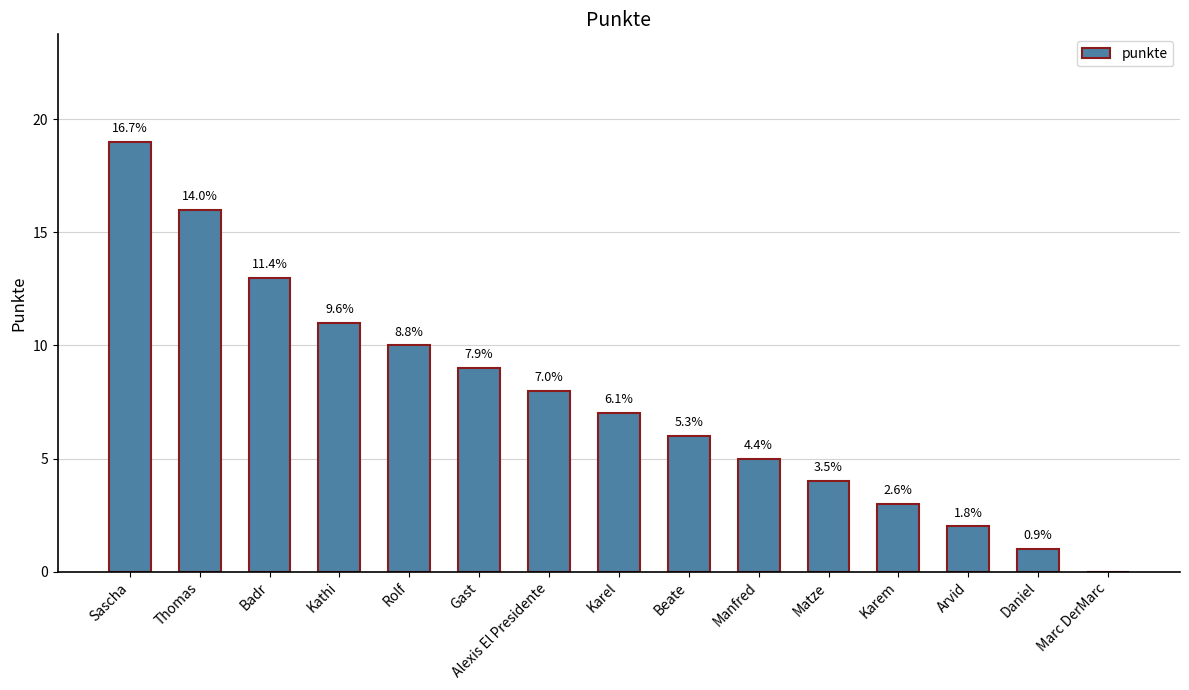

Rank the categories by value from highest to lowest.

Sascha, Thomas, Badr, Kathi, Rolf, Gast, Alexis El Presidente, Karel, Beate, Manfred, Matze, Karem, Arvid, Daniel, Marc DerMarc